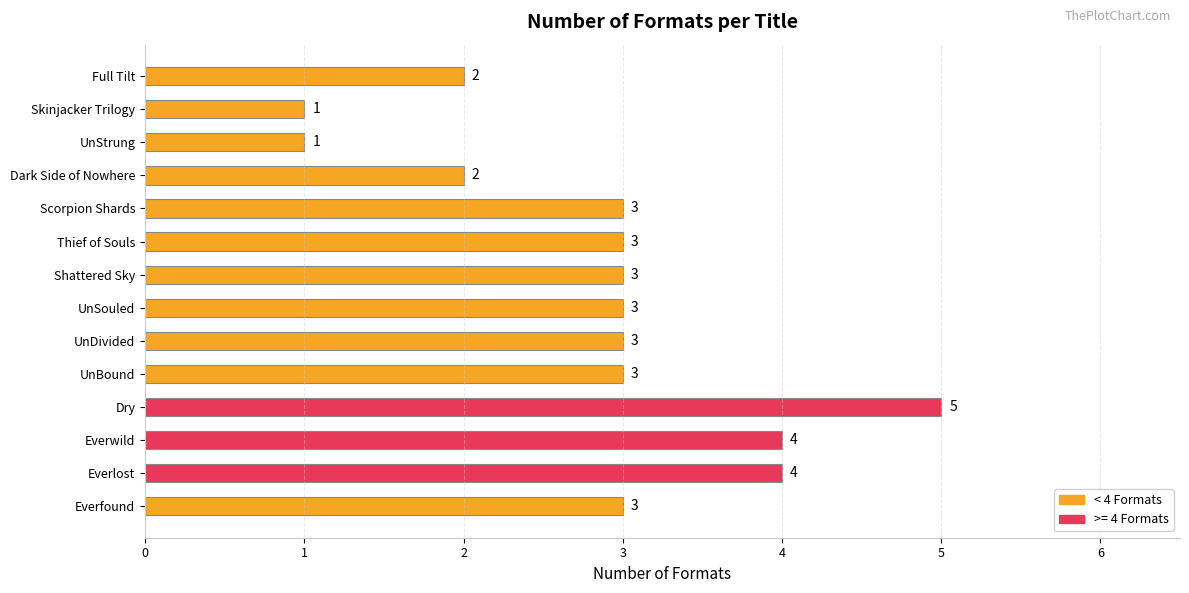

True or false: the data shows 3 at Everfound.

True